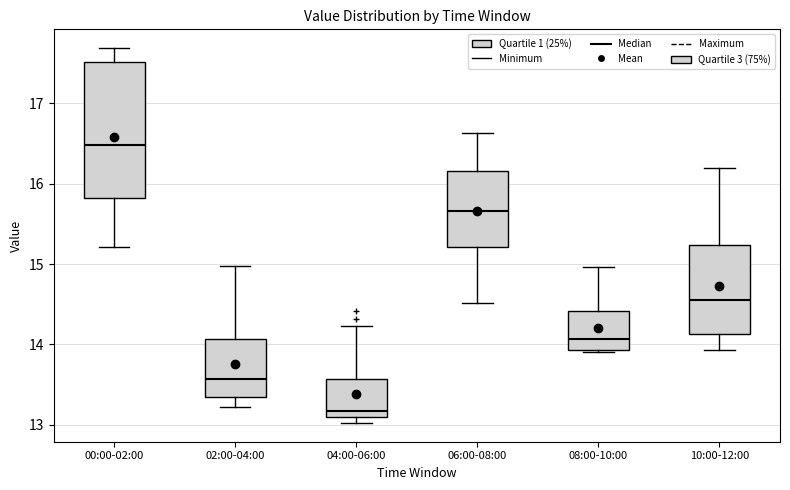

Which box is the tallest, from its lower edge to its upper edge?

00:00-02:00